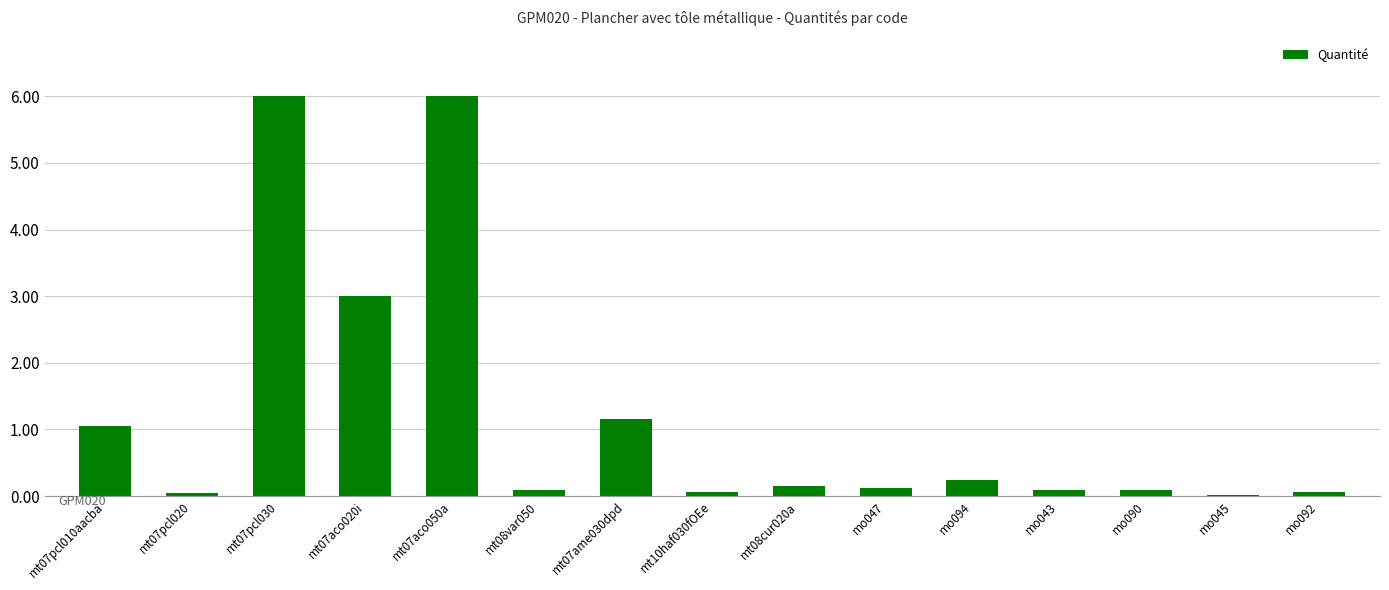

What is the maximum value shown in the chart?

6.0